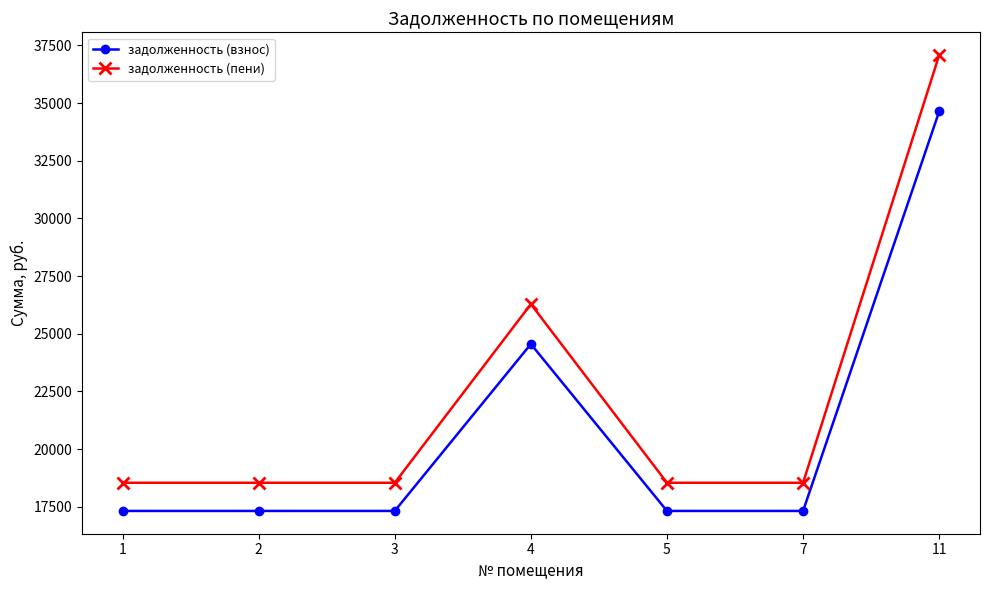

What is the average value of the задолженность (взнос) series?

20825.9